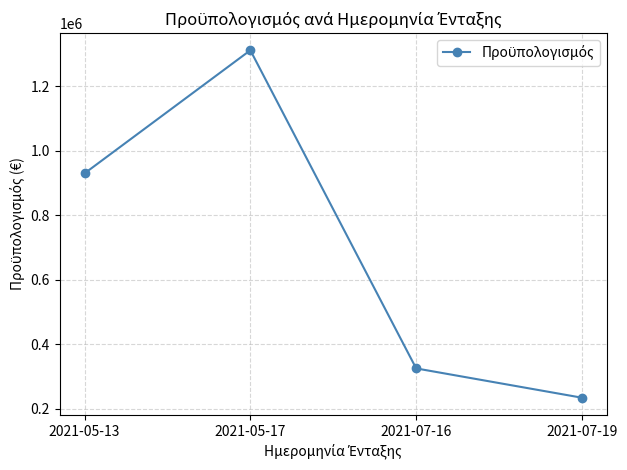

What is the change in value from 2021-05-17 to 2021-07-19?

-1078285.2